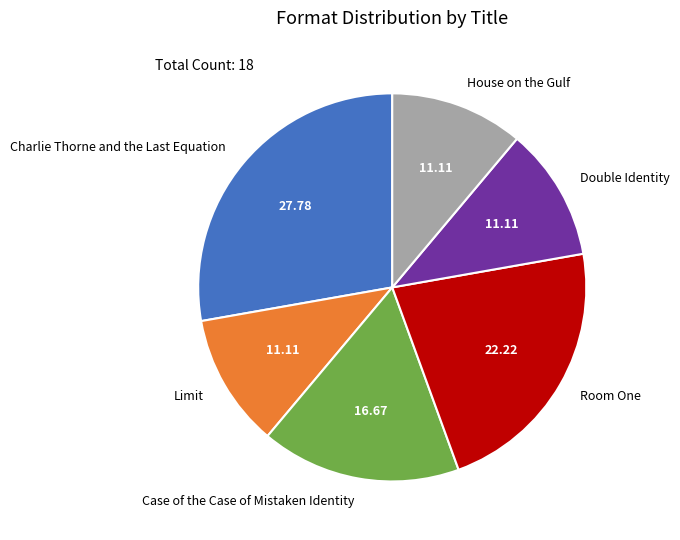

Combined, do Limit and House on the Gulf account for over 50%?

No